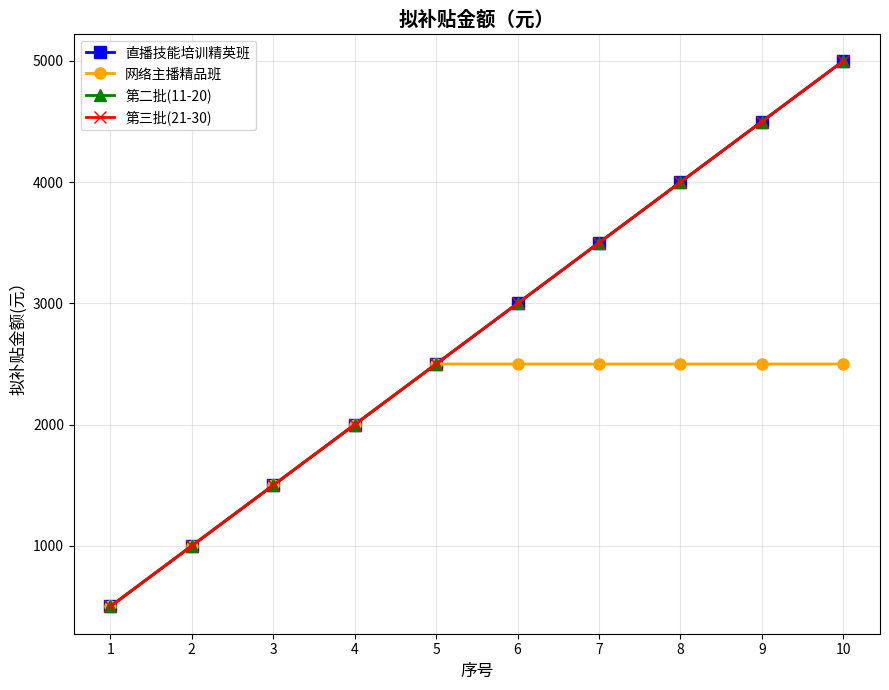

Reading left to right, list all the values displayed in this chart.

直播技能培训精英班: 500	1000	1500	2000	2500	3000	3500	4000	4500	5000
网络主播精品班: 500	1000	1500	2000	2500	2500	2500	2500	2500	2500
第二批(11-20): 500	1000	1500	2000	2500	3000	3500	4000	4500	5000
第三批(21-30): 500	1000	1500	2000	2500	3000	3500	4000	4500	5000